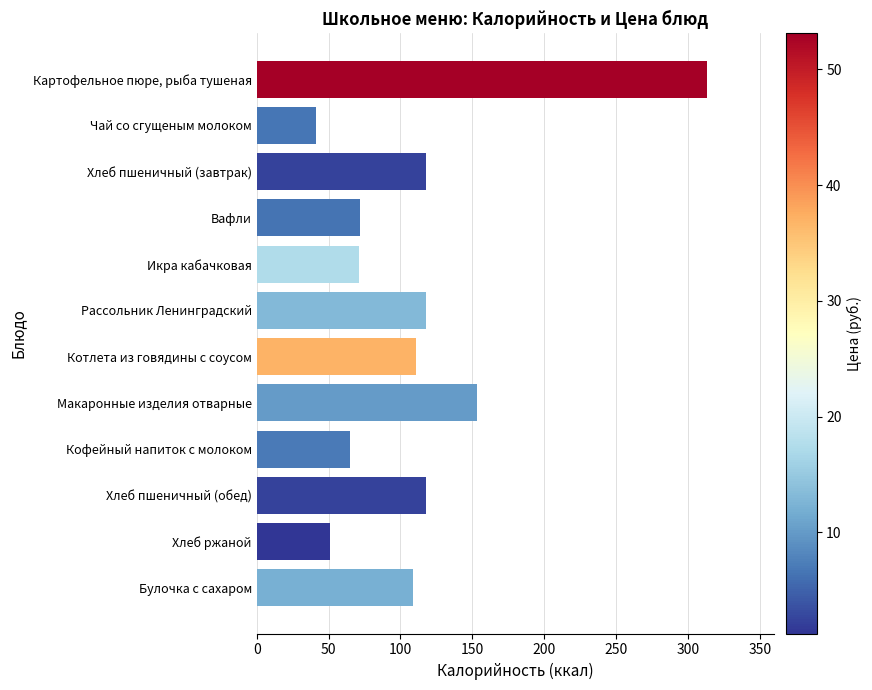

Where is the data nearest to the value 177?

Макаронные изделия отварные